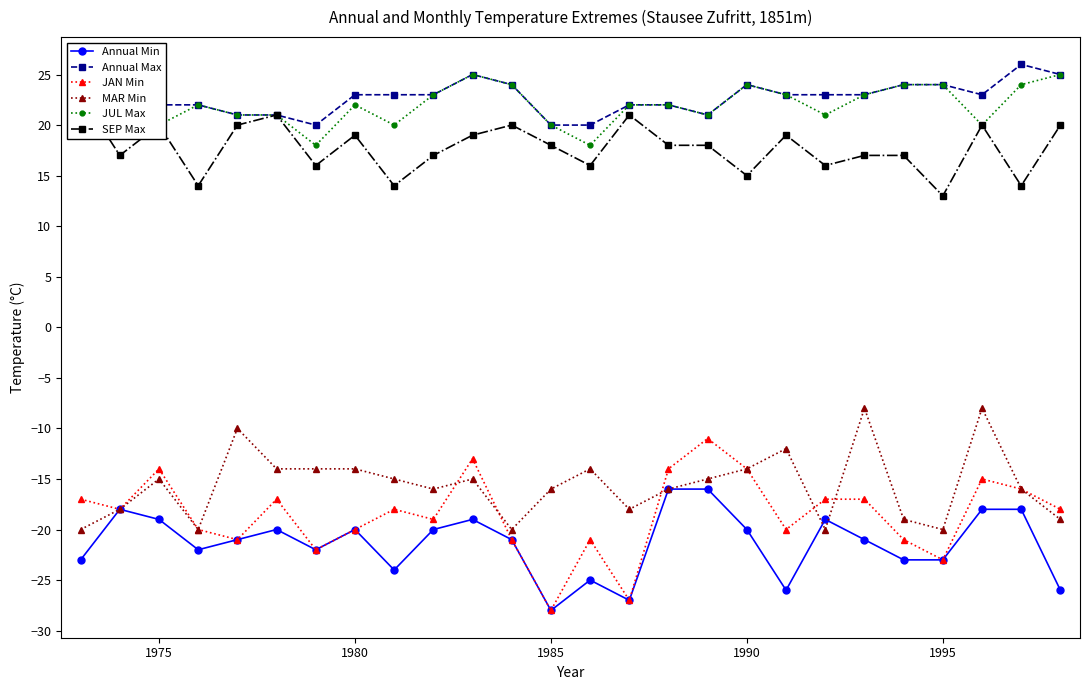

Which series has the widest spread of values?

JAN Min